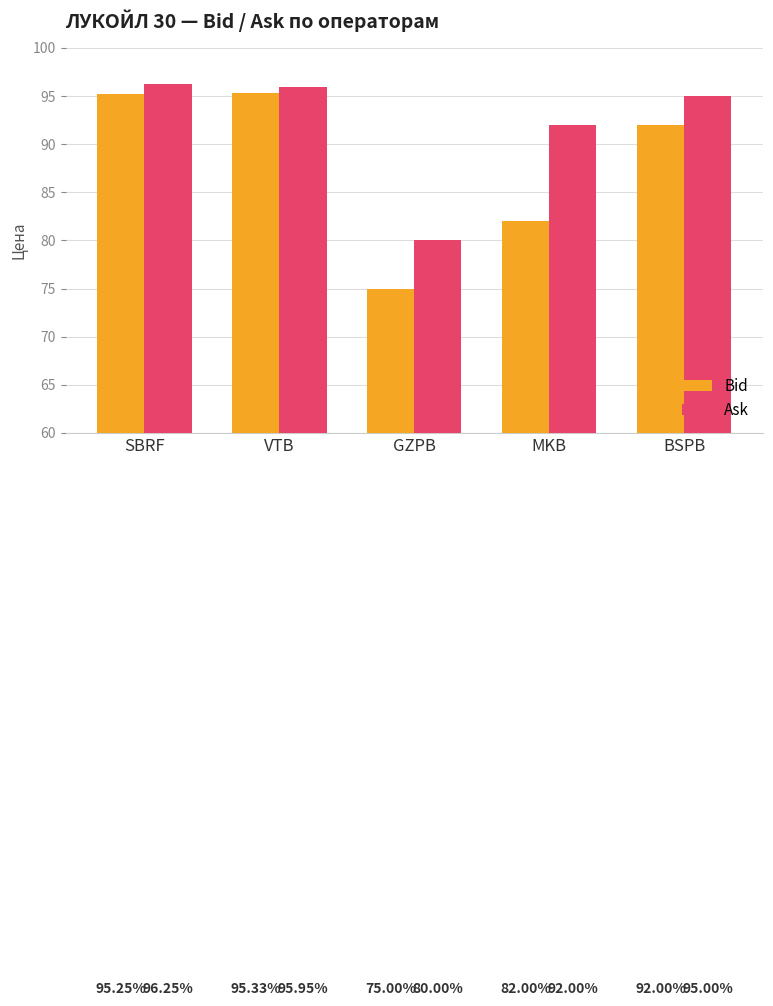

Rank the series by their maximum value, from lowest to highest.

Bid, Ask